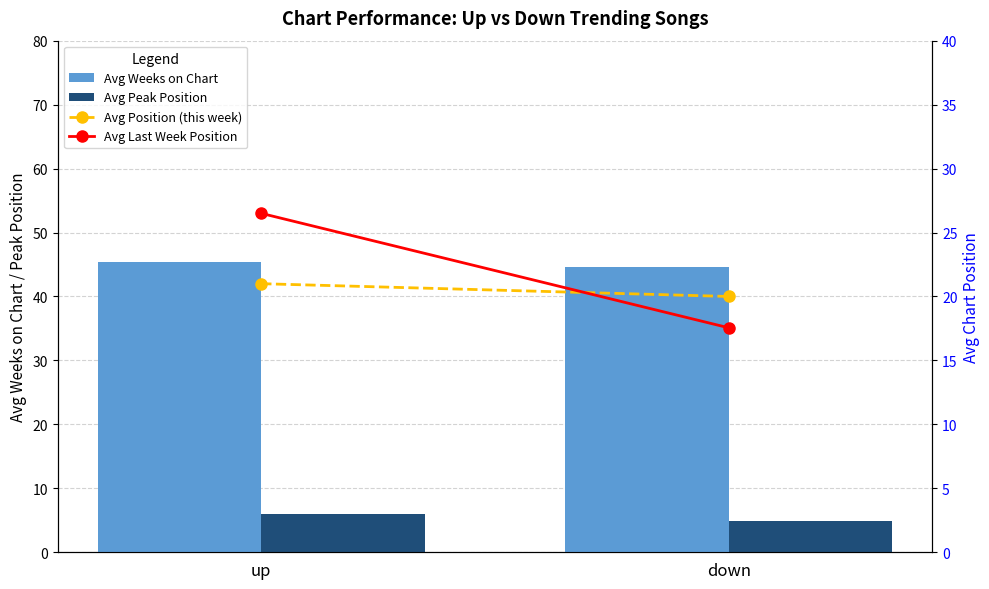

Count the number of categories in the chart.

2